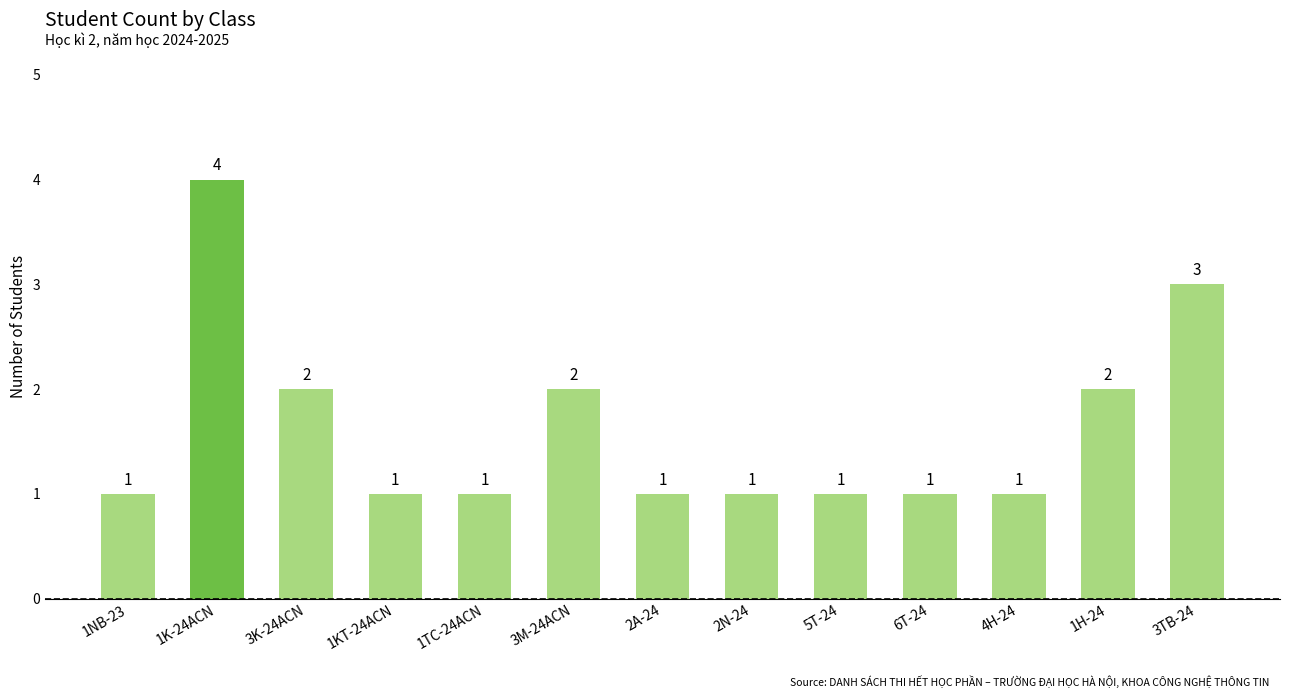

Between 3M-24ACN and 1NB-23, which is larger?

3M-24ACN